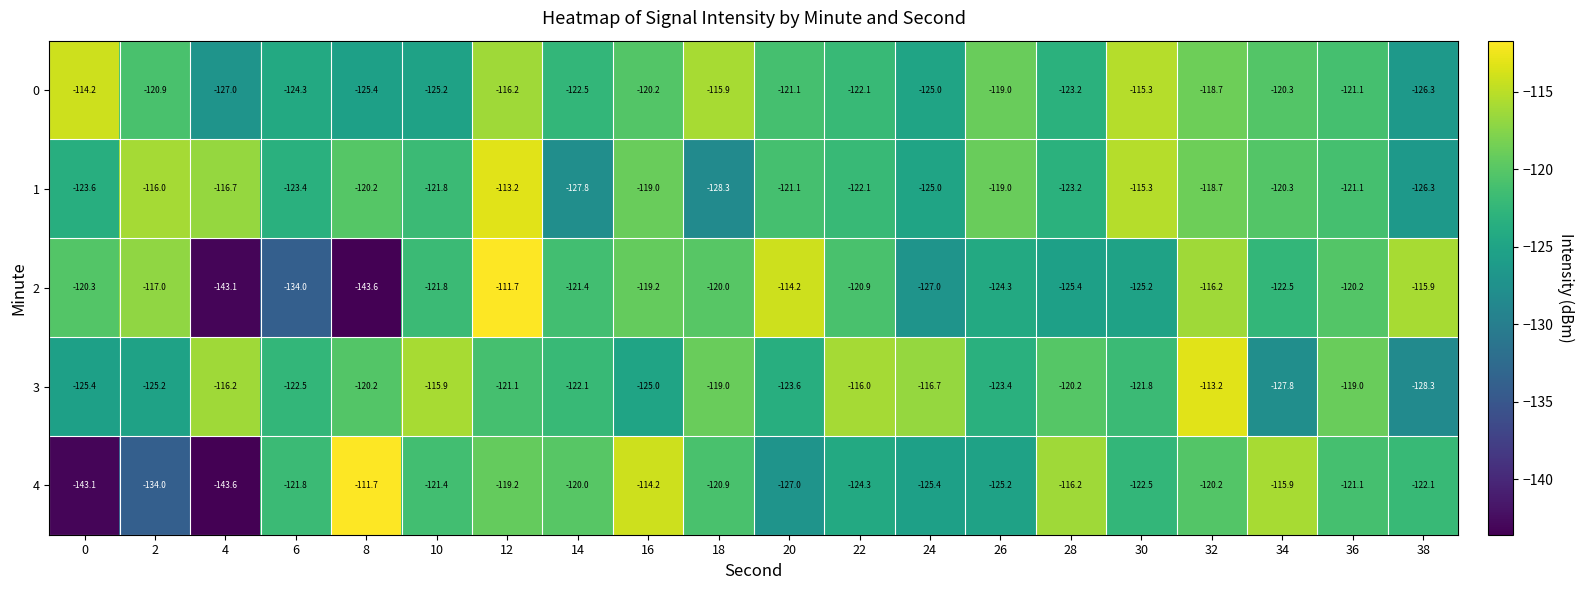

Is it true that 1 equals -119.0 at 16?

True